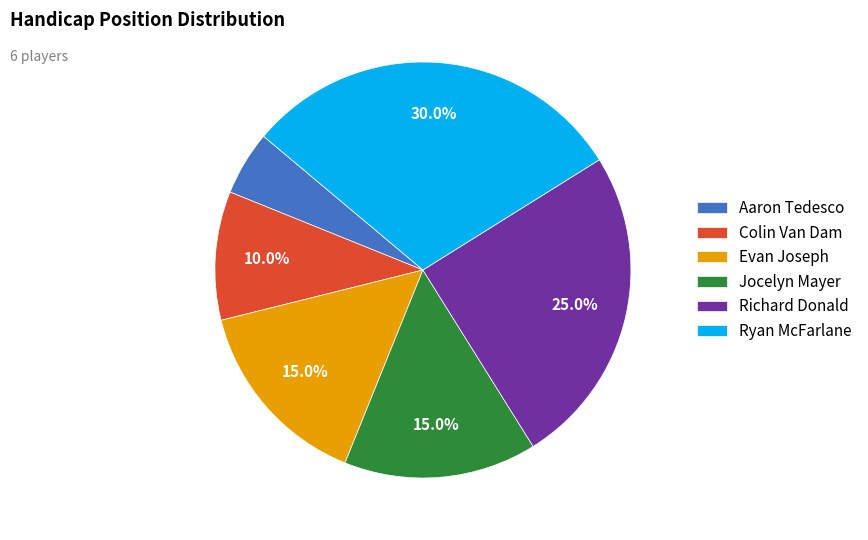

What percentage do Jocelyn Mayer and Evan Joseph together represent?

30.0%